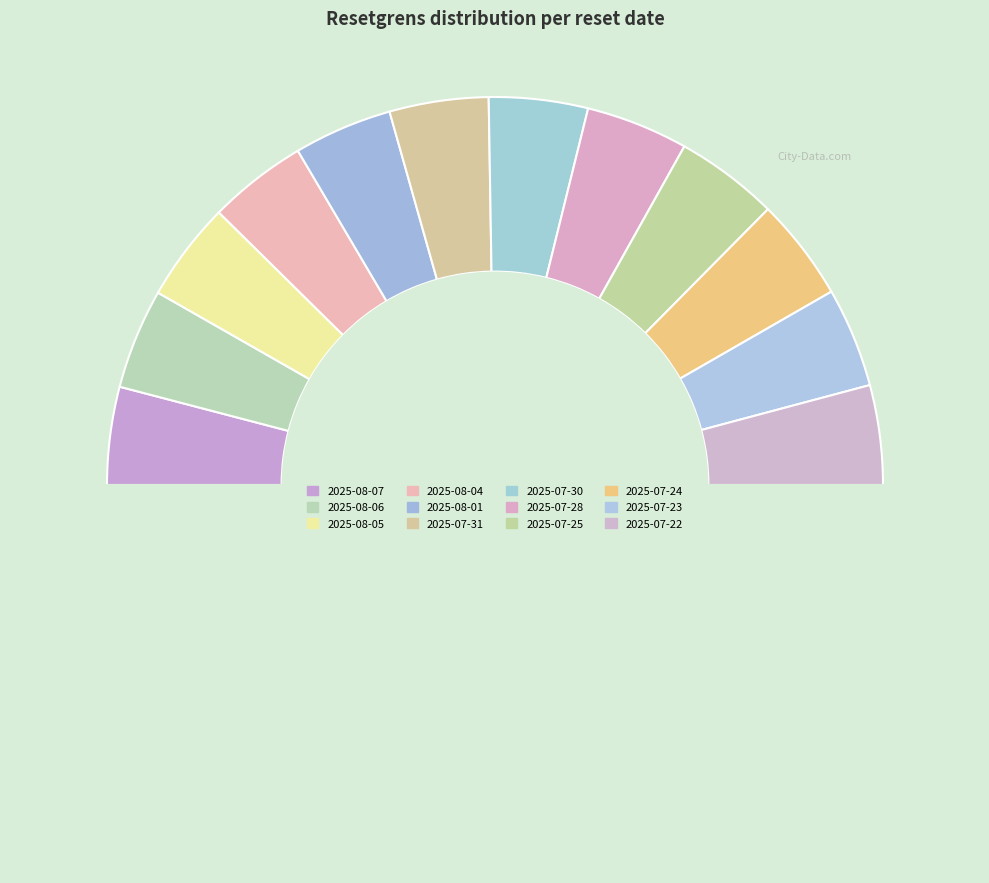

How many segments does this pie chart have?

13